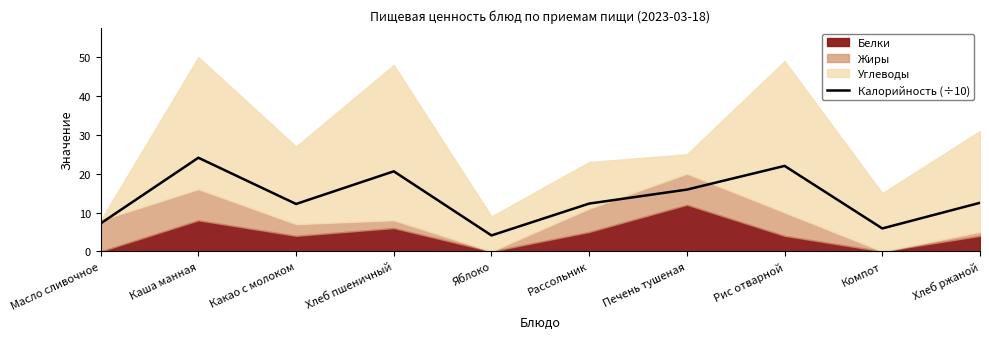

What is the sum of the values at Каша манная and Масло сливочное?

31.3